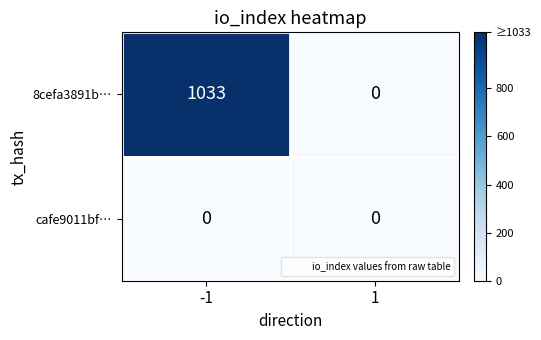

Reading left to right, list all the values displayed in this chart.

8cefa3891b…: -1=1033	1=0
cafe9011bf…: -1=0	1=0